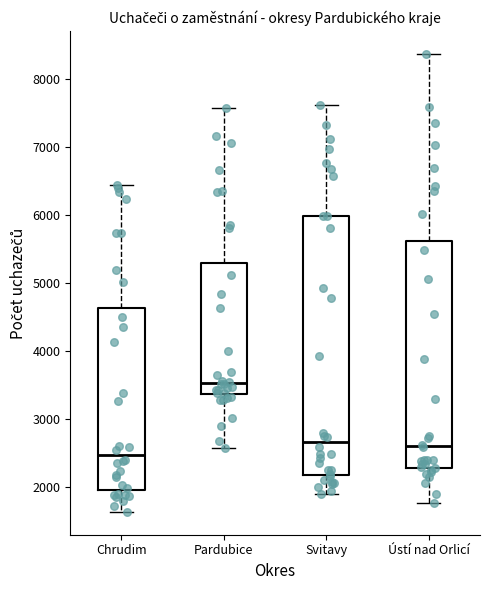

Reading left to right, read every box against the y-axis: the position of its median line, the range the box covers, and the ends of its whiskers. The values are not printed on the chart, so give them approximately, as read against the axis.

Chrudim: median 2500, box 2000 to 4600, whiskers 1600 to 6400
Pardubice: median 3500, box 3400 to 5300, whiskers 2600 to 7600
Svitavy: median 2700, box 2200 to 6000, whiskers 1900 to 7600
Ústí nad Orlicí: median 2600, box 2300 to 5600, whiskers 1800 to 8400